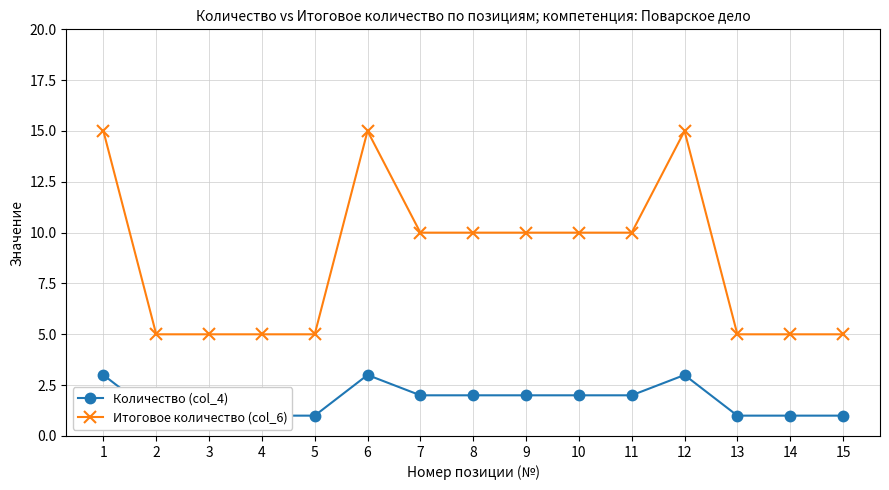

True or false: Итоговое количество (col_6) has a value of 5 at 5.

True